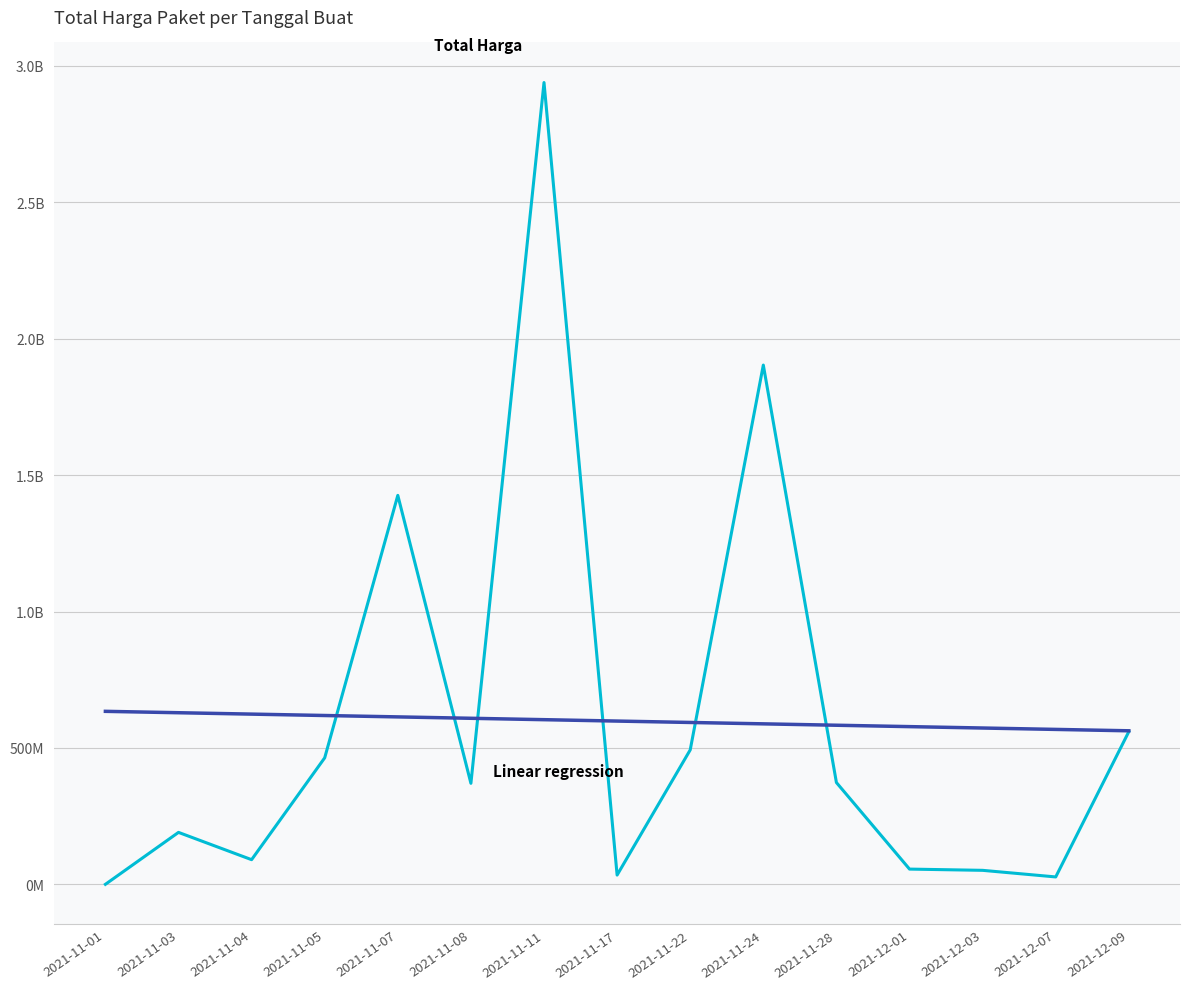

Reading left to right, transcribe all the data shown in this chart.

Total Harga: 2021-11-01=333600.0	2021-11-03=190711270.0	2021-11-04=90672075.0	2021-11-05=464002100.0	2021-11-07=1425867900.0	2021-11-08=370565900.0	2021-11-11=2939003240.0	2021-11-17=34292000.0	2021-11-22=493000000.0	2021-11-24=1903467900.0	2021-11-28=373404000.0	2021-12-01=56152800.0	2021-12-03=51601000.0	2021-12-07=27412000.0	2021-12-09=559971000.0
Linear regression: 2021-11-01=634364052.4	2021-11-03=629268776.2	2021-11-04=624173500.0	2021-11-05=619078223.8	2021-11-07=613982947.6	2021-11-08=608887671.4	2021-11-11=603792395.2	2021-11-17=598697119.0	2021-11-22=593601842.8	2021-11-24=588506566.6	2021-11-28=583411290.4	2021-12-01=578316014.2	2021-12-03=573220738.0	2021-12-07=568125461.8	2021-12-09=563030185.6